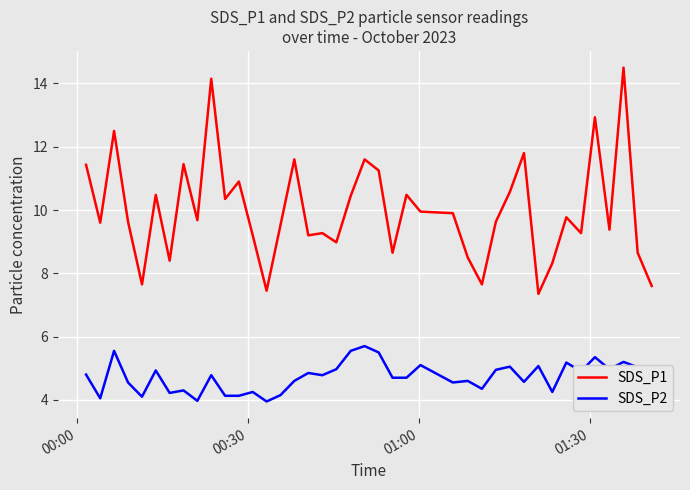

Which series has the largest range (max minus min)?

SDS_P1